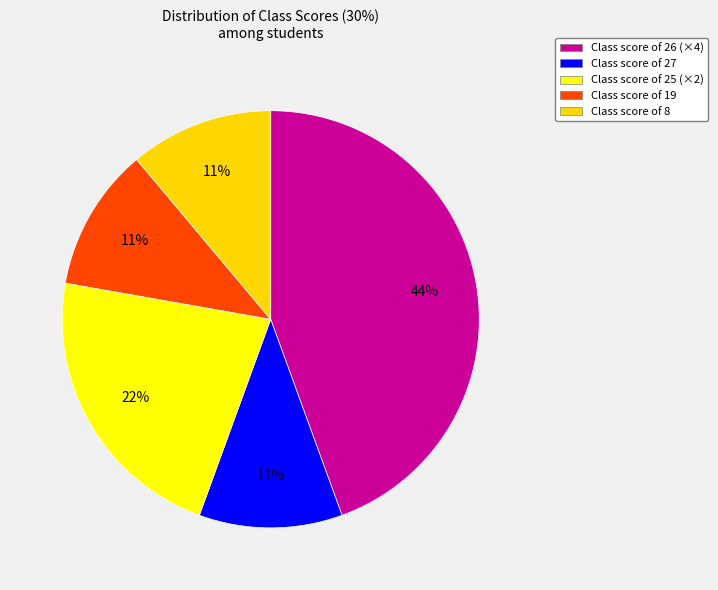

Count the number of slices in the pie.

5